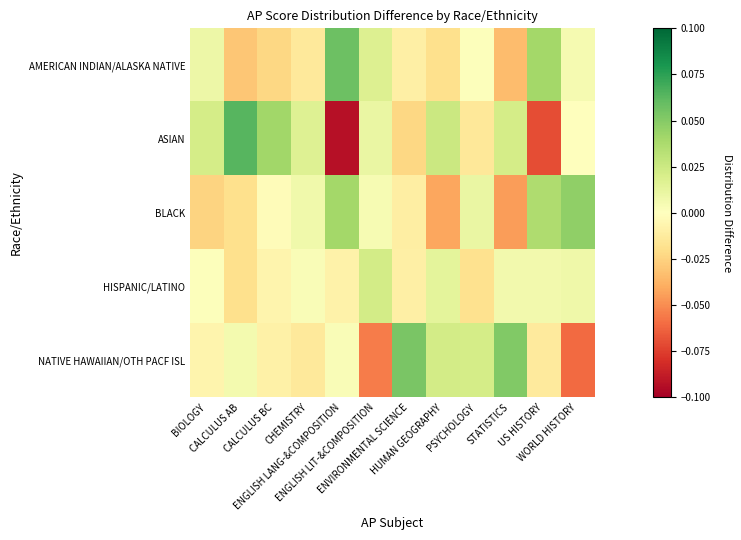

What is the minimum value shown in the chart?

-0.1